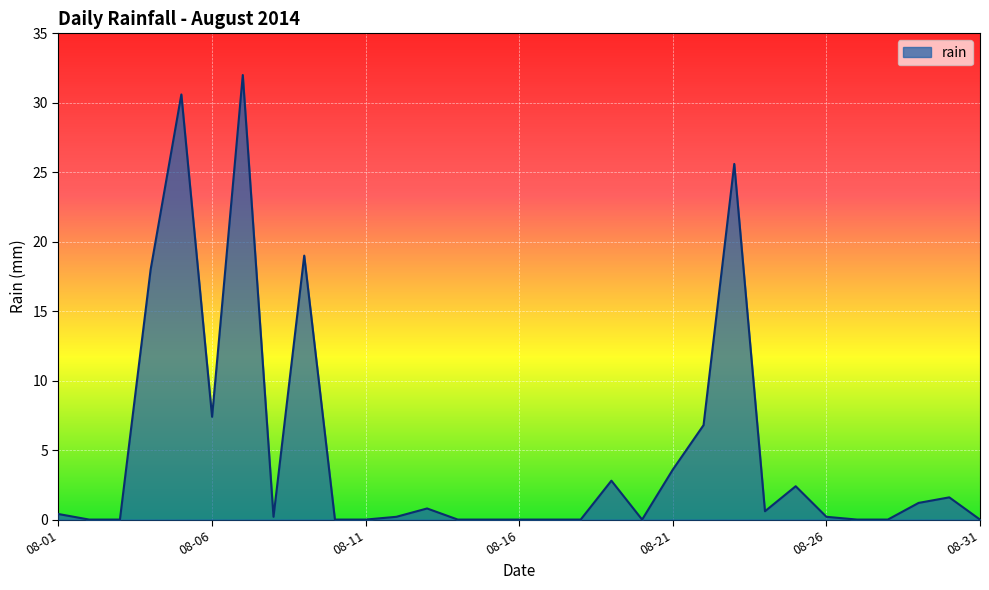

What is the maximum value shown in the chart?

32.0